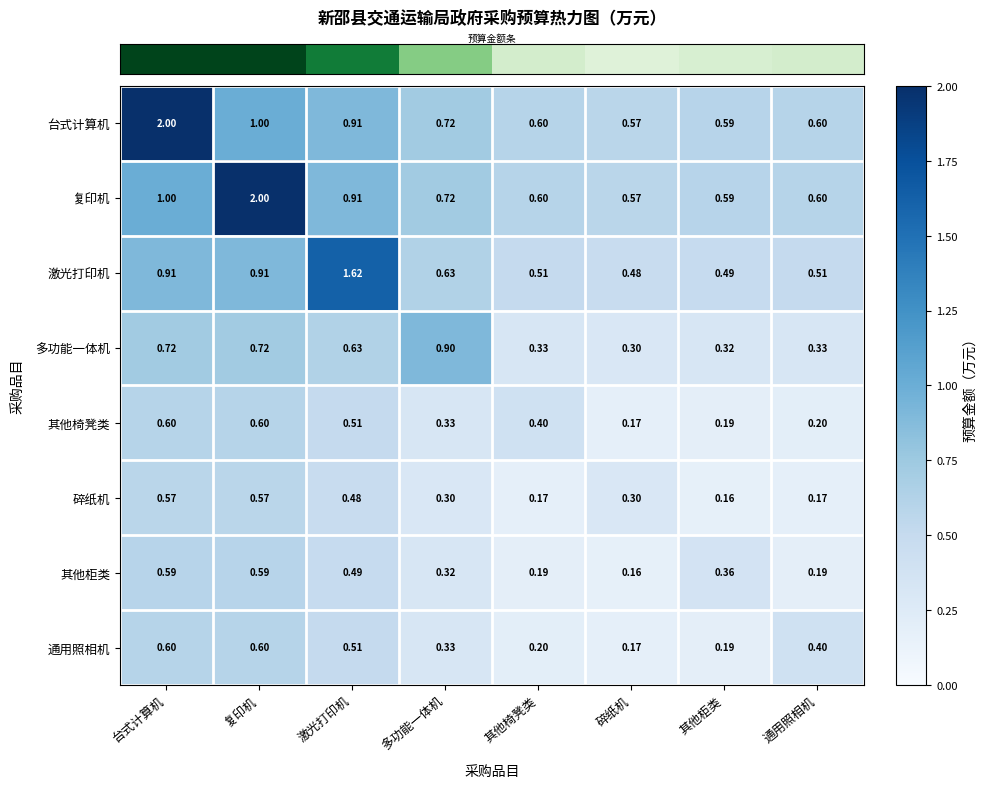

At which label is 碎纸机 closest to 0?

其他柜类